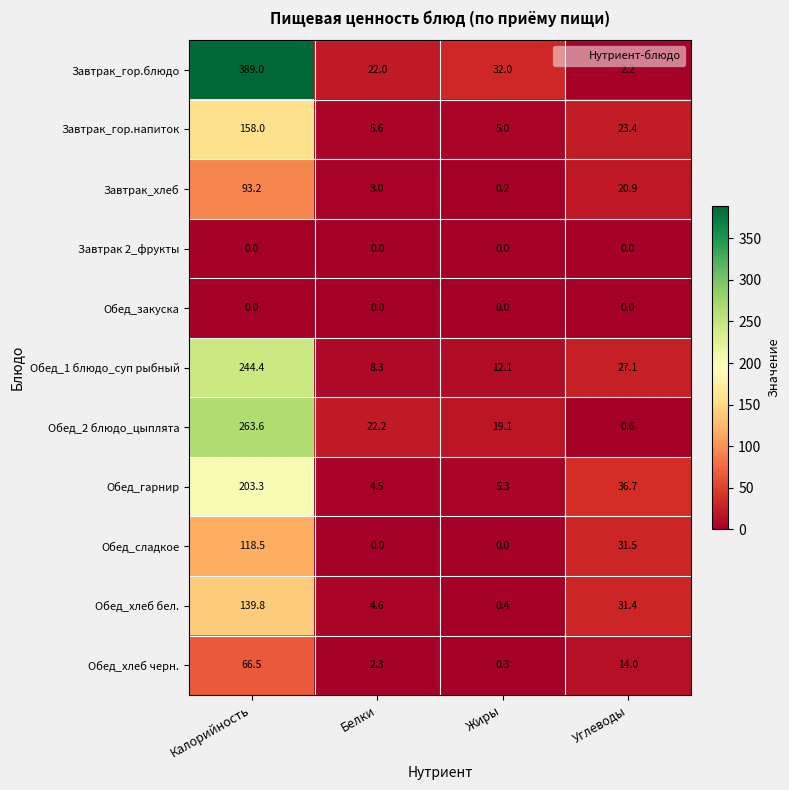

What is the sum of the Завтрак_гор.блюдо values at Калорийность and Жиры?

421.0